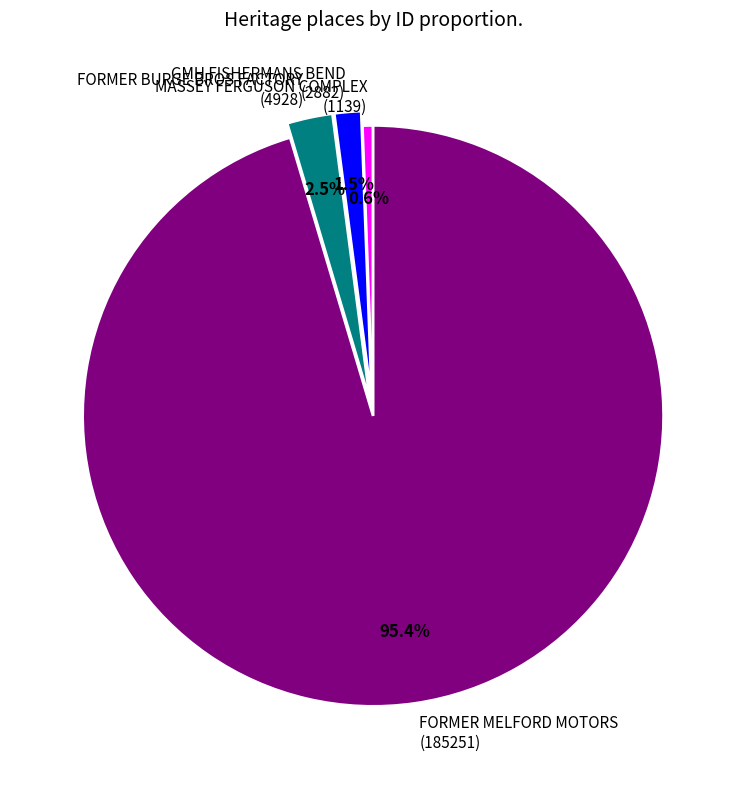

Rank the categories by value from highest to lowest.

FORMER MELFORD MOTORS (185251), FORMER BURGE BROS FACTORY (4928), GMH FISHERMANS BEND (2882), MASSEY FERGUSON COMPLEX (1139)